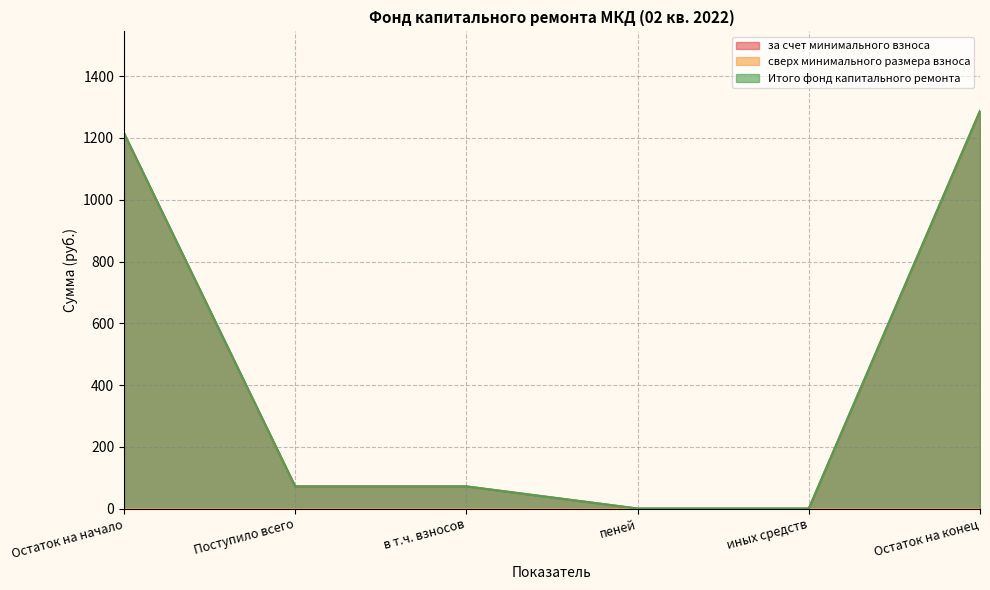

Does the chart have visible grid lines?

Yes